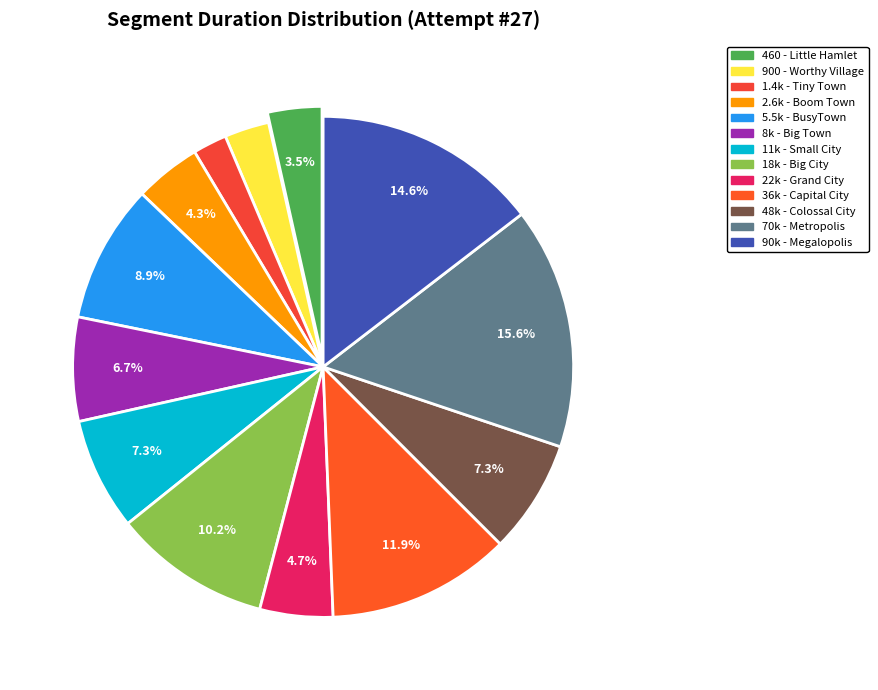

Is there a majority slice in this chart?

No